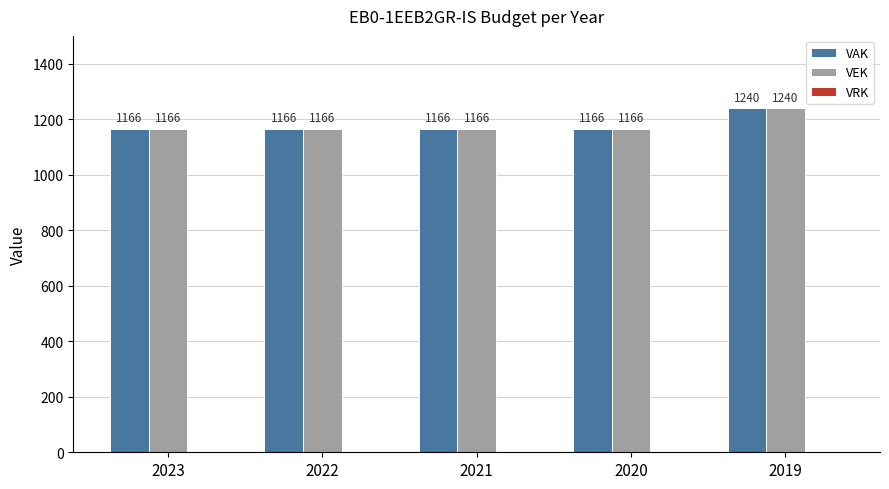

What is the average value of the VAK series?

1181